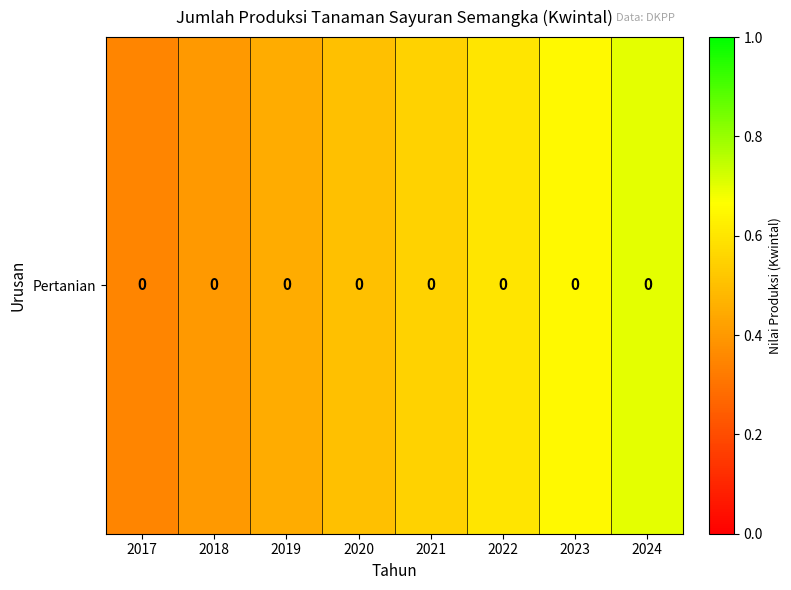

List the labels in order of value, smallest first.

2017, 2018, 2019, 2020, 2021, 2022, 2023, 2024